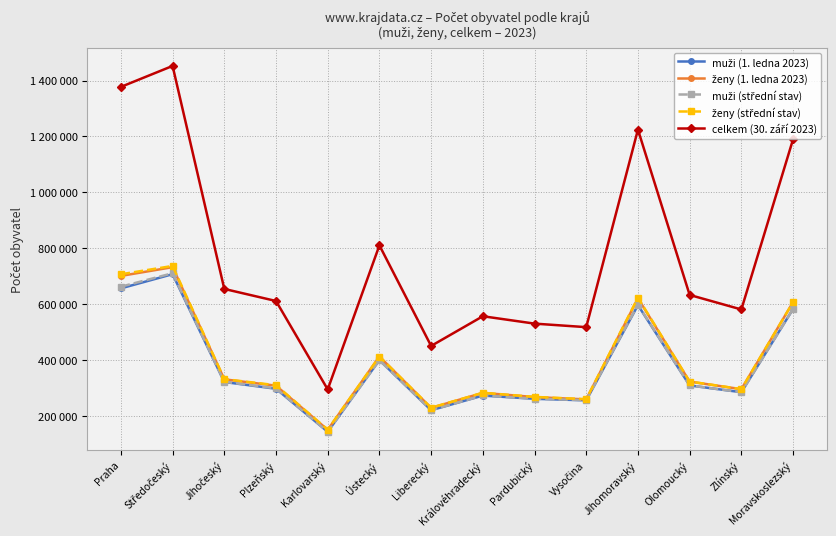

Does the chart have visible grid lines?

Yes